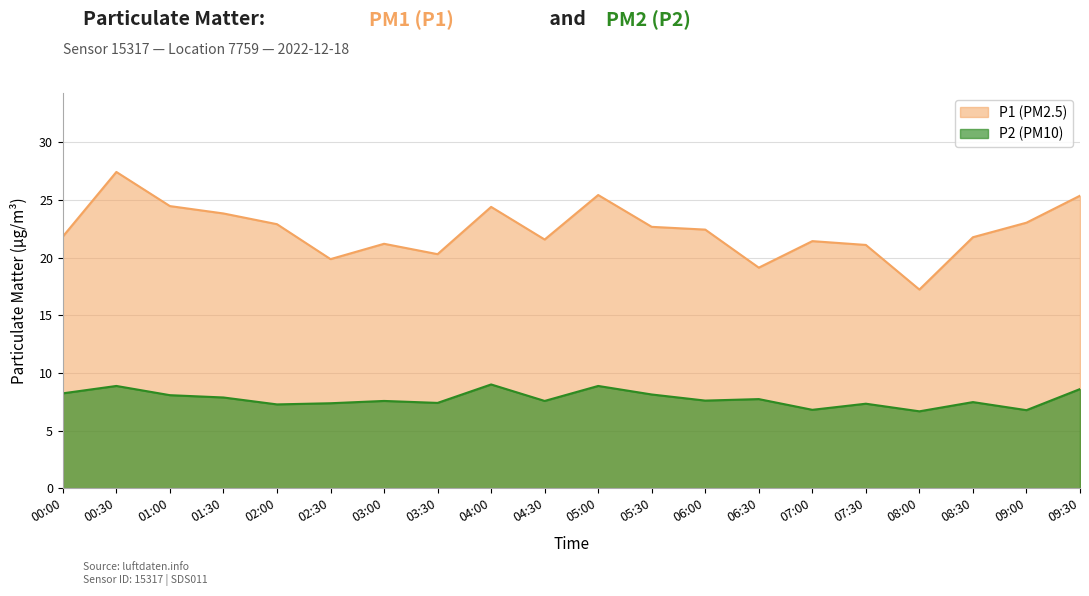

Does the chart have visible grid lines?

Yes